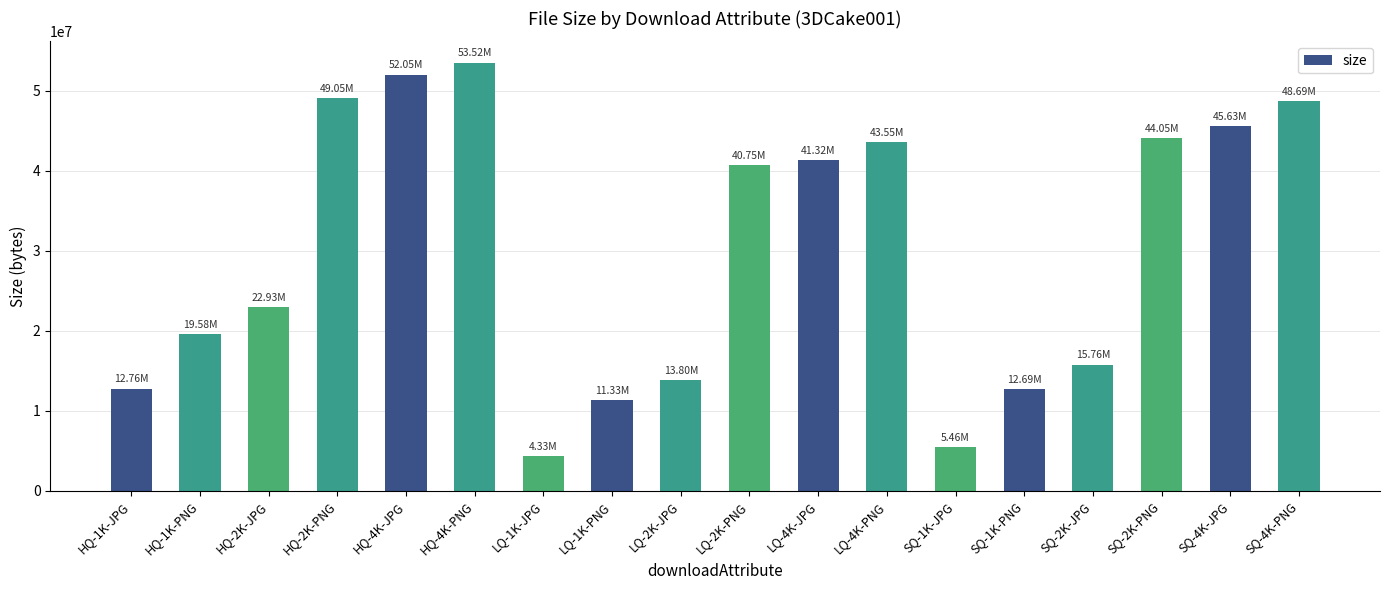

Does the chart contain stacked bars?

No